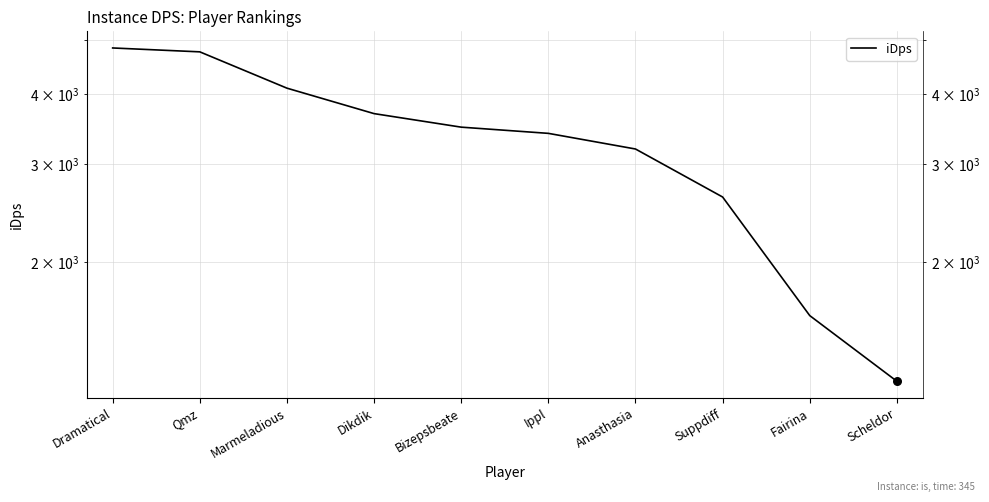

What is the change in value from Dramatical to Marmeladious?

-739.4